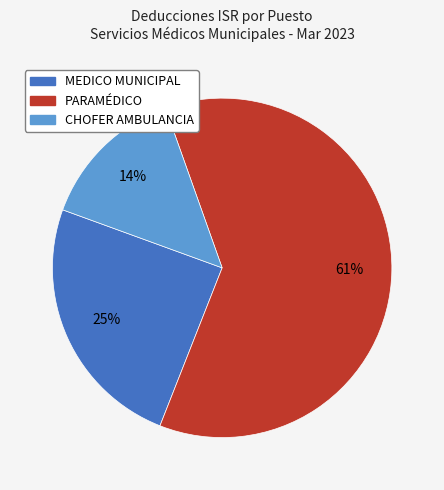

To the nearest percent, what is the average slice percentage?

33%